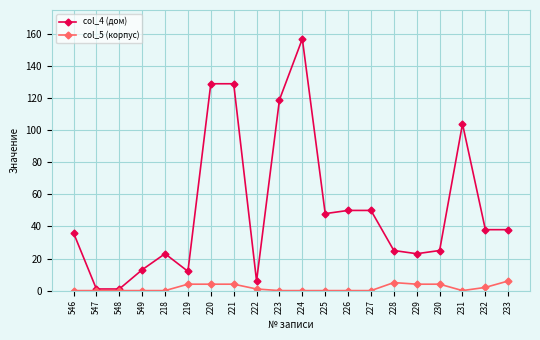

What is the greatest value displayed?

157